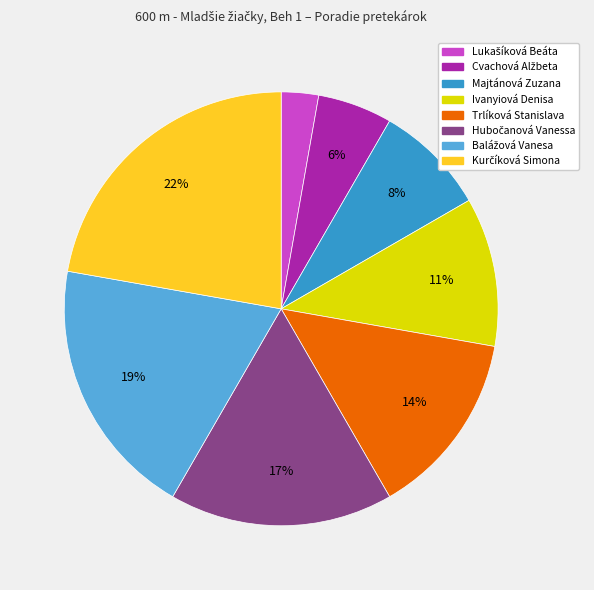

What percentage is the Trlíková Stanislava slice, to the nearest percent?

14%